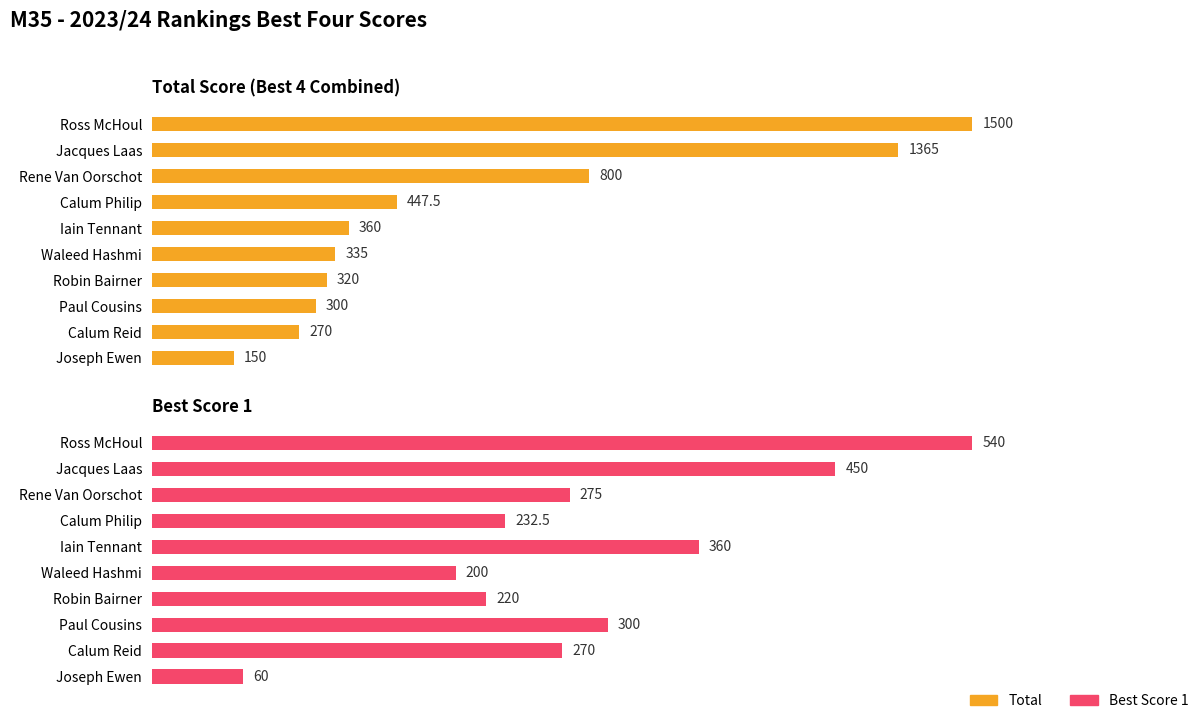

What are all the series names shown in the legend?

Total, Best Score 1